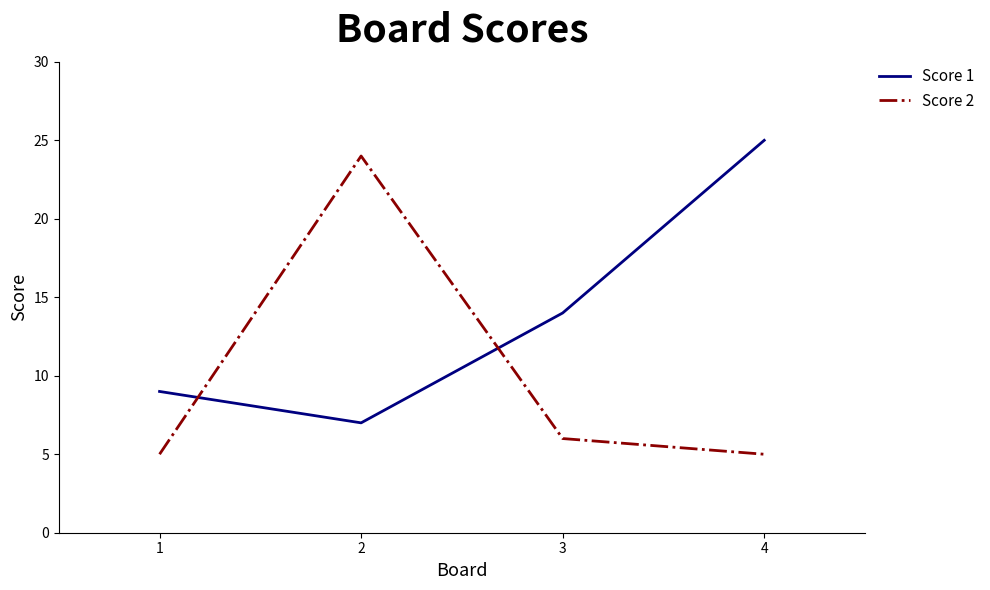

How many intersections are there between Score 1 and Score 2?

2